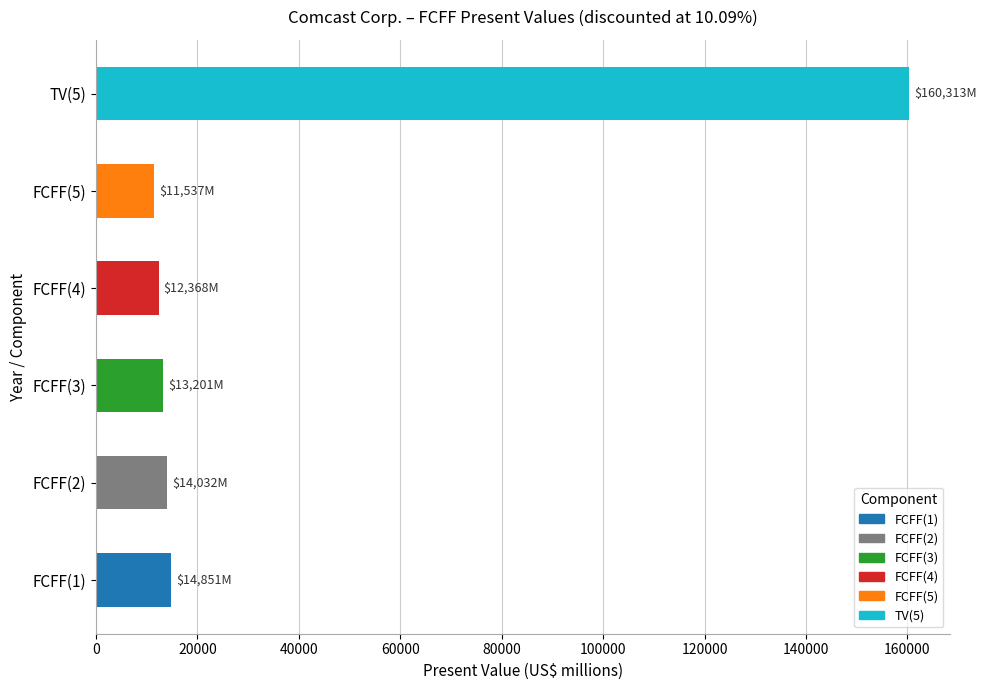

Which category has the highest value across all series?

TV(5)